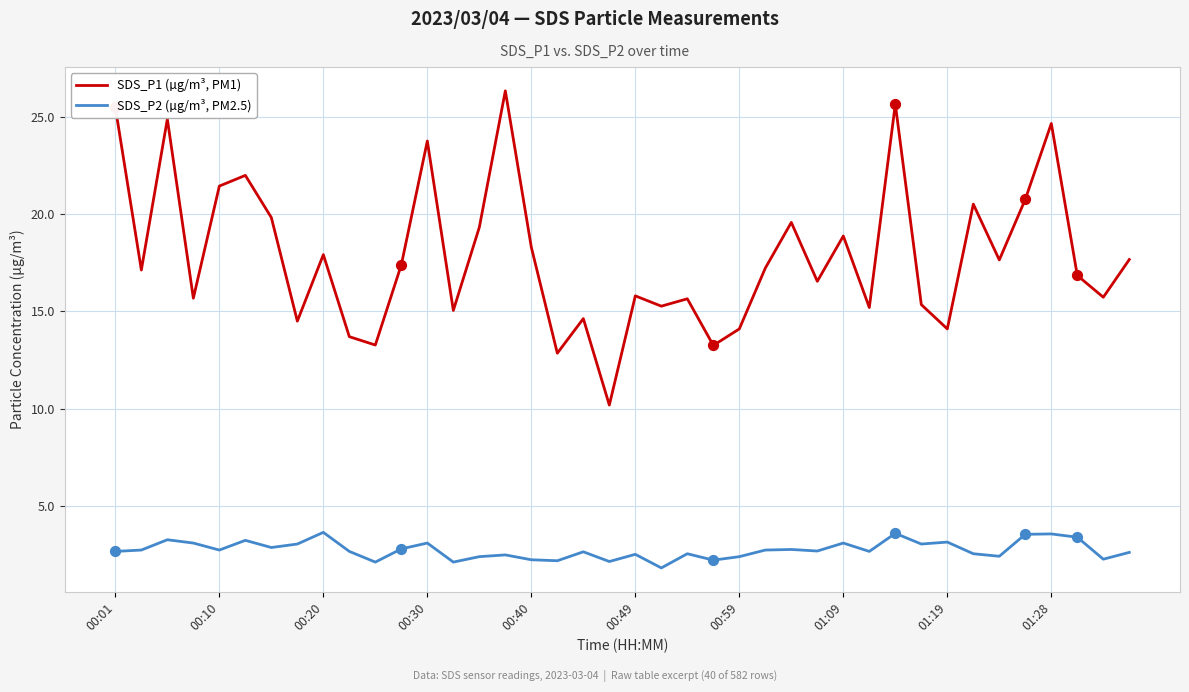

What is the difference between the maximum and minimum values in the SDS_P1 (µg/m³, PM1) series?

16.2